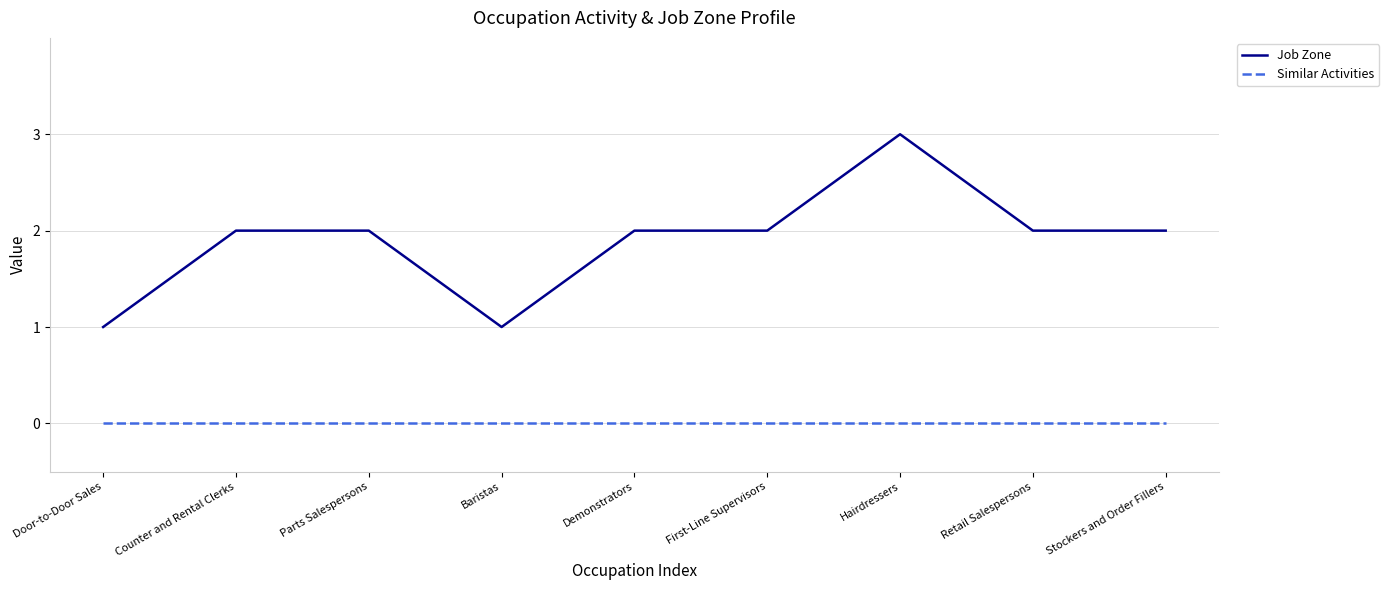

Is it true that Similar Activities equals 0 at Baristas?

True